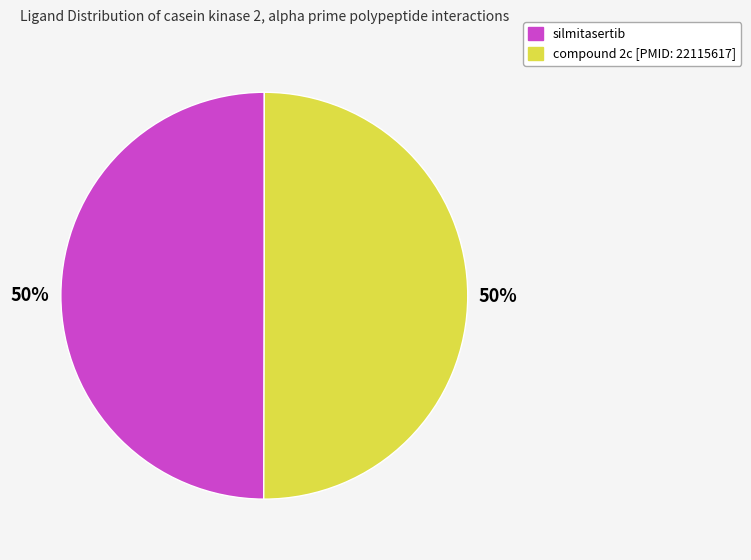

To the nearest percent, what is the combined percentage of compound 2c [PMID: 22115617] and silmitasertib?

100%